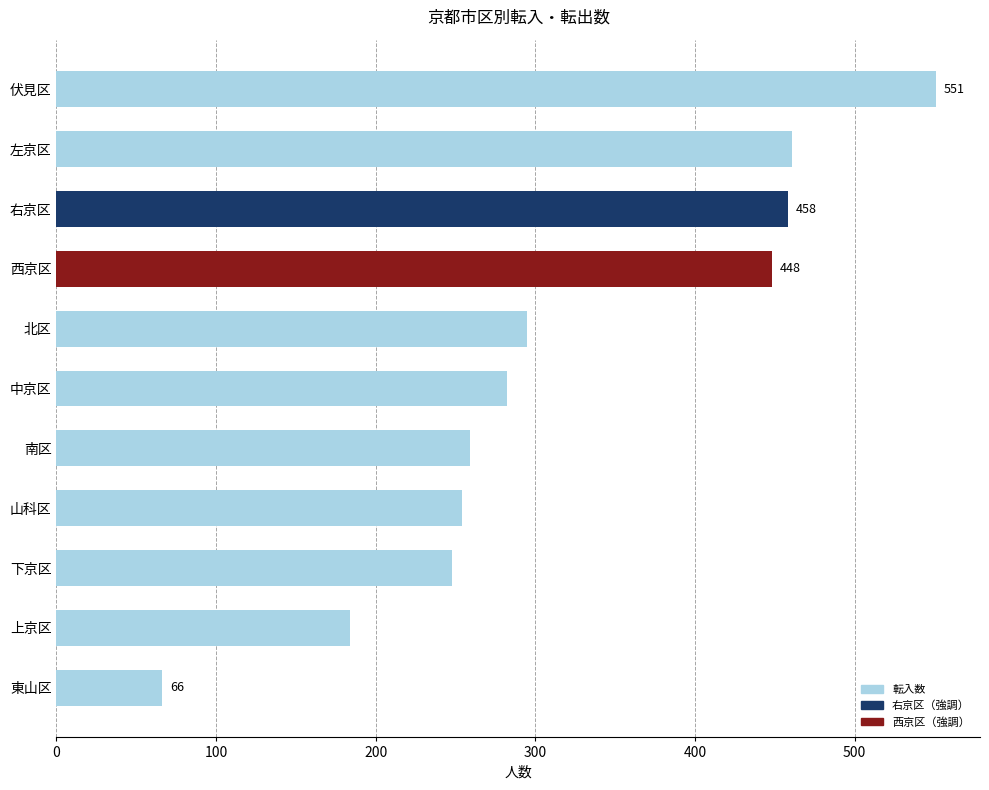

At which category does the chart reach its peak across all series?

伏見区